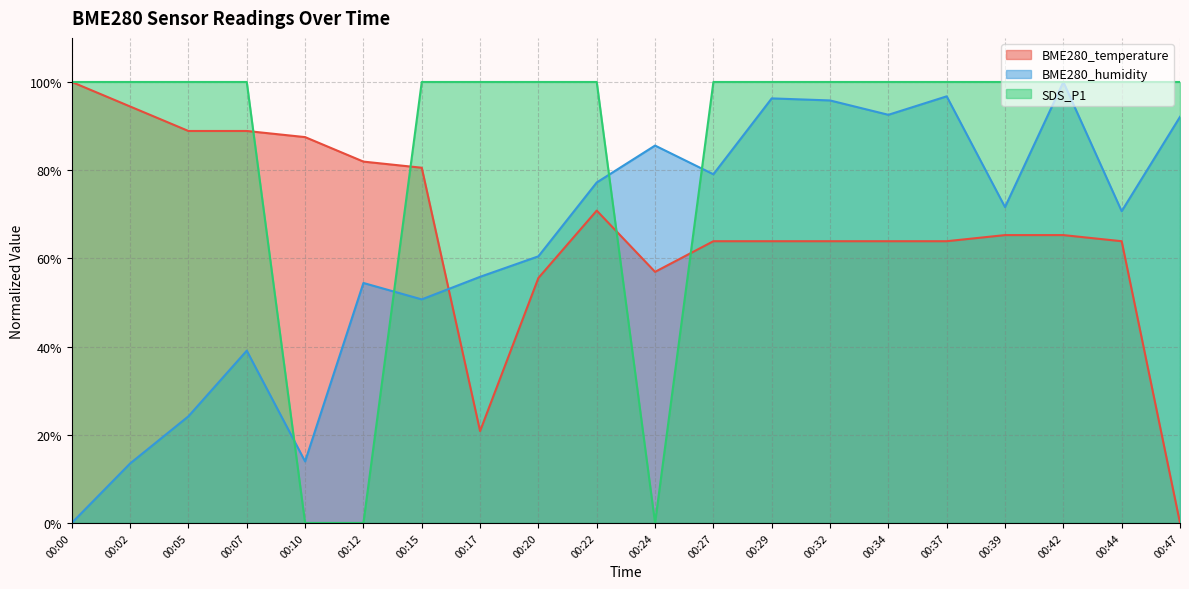

Does the chart display data point markers on the line(s)?

No